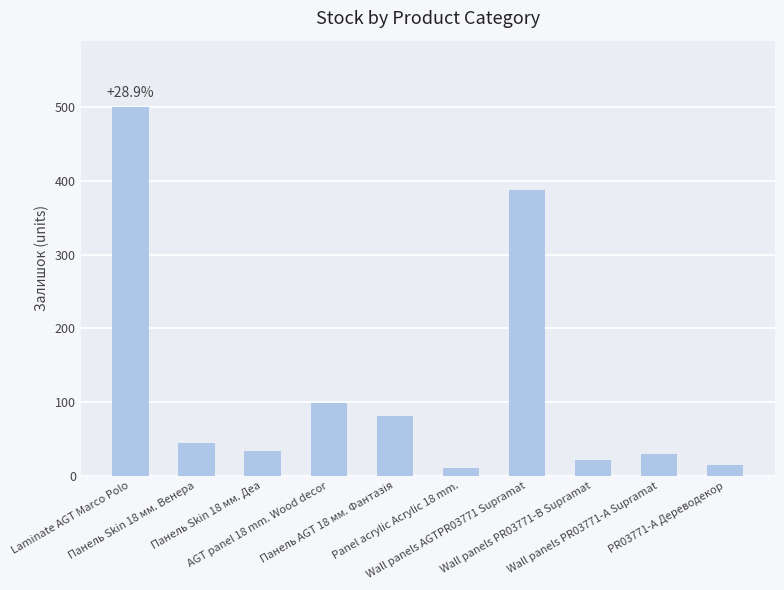

What is the minimum value shown in the chart?

11